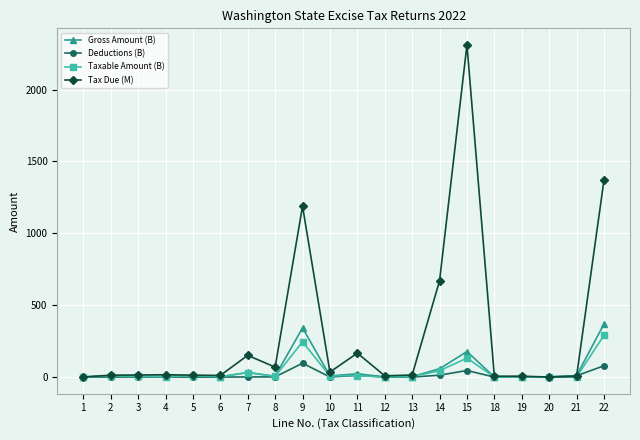

What is the value of the Deductions (B) point at the 11th from the left?

11.9